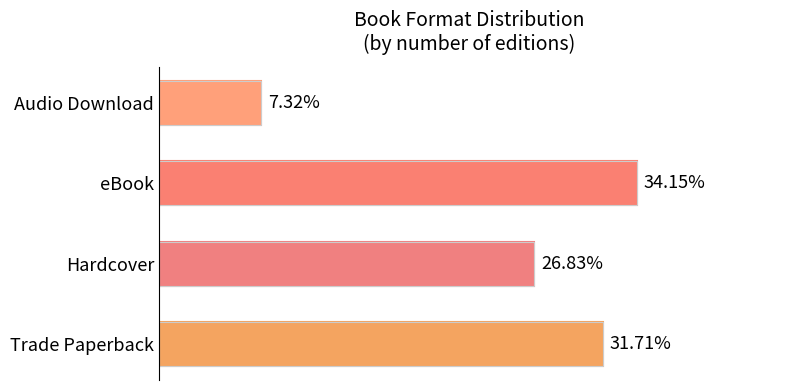

What is the value of the Count bar at the 1st from the left?

31.7